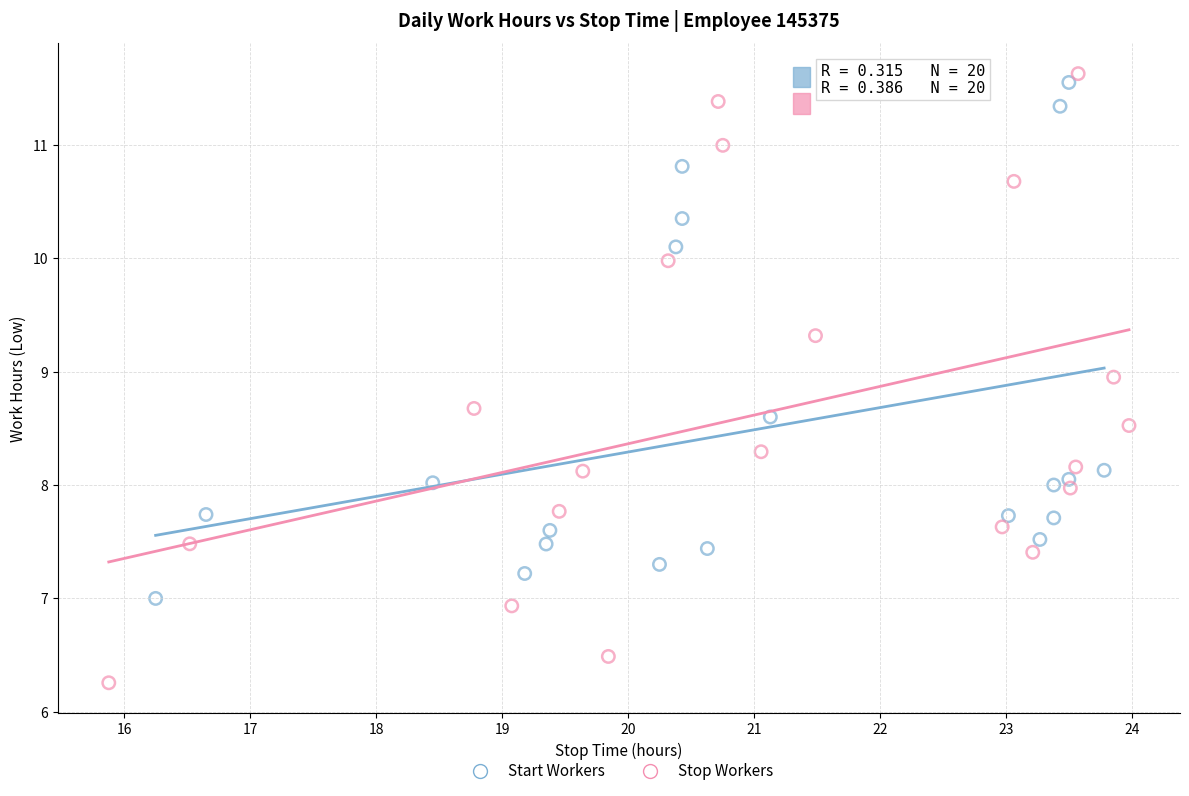

Which series contains the lowest Y value?

Stop Workers